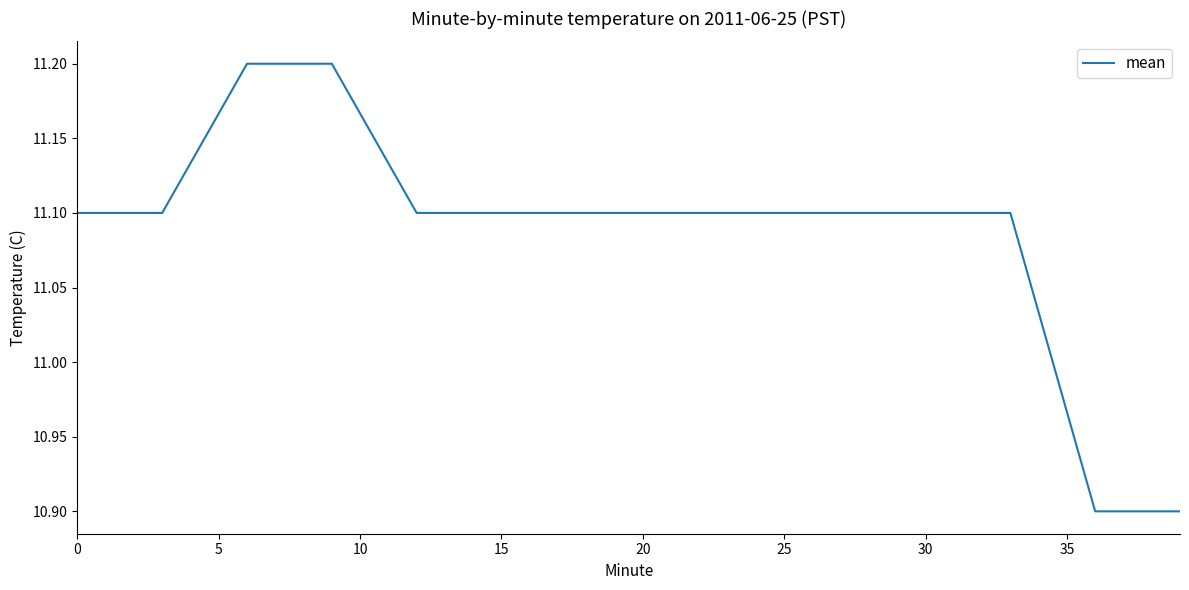

What is the sum of all values?

155.2